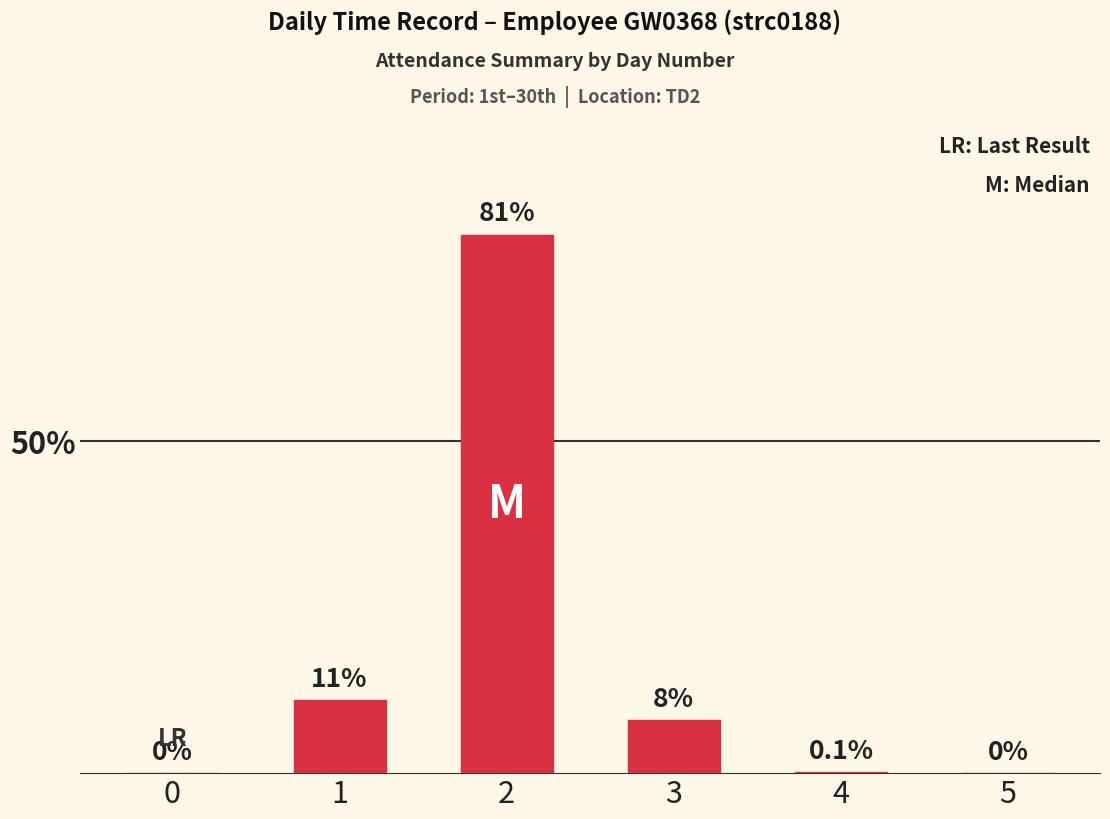

Is it true that the value at 0 is 0.0?

True